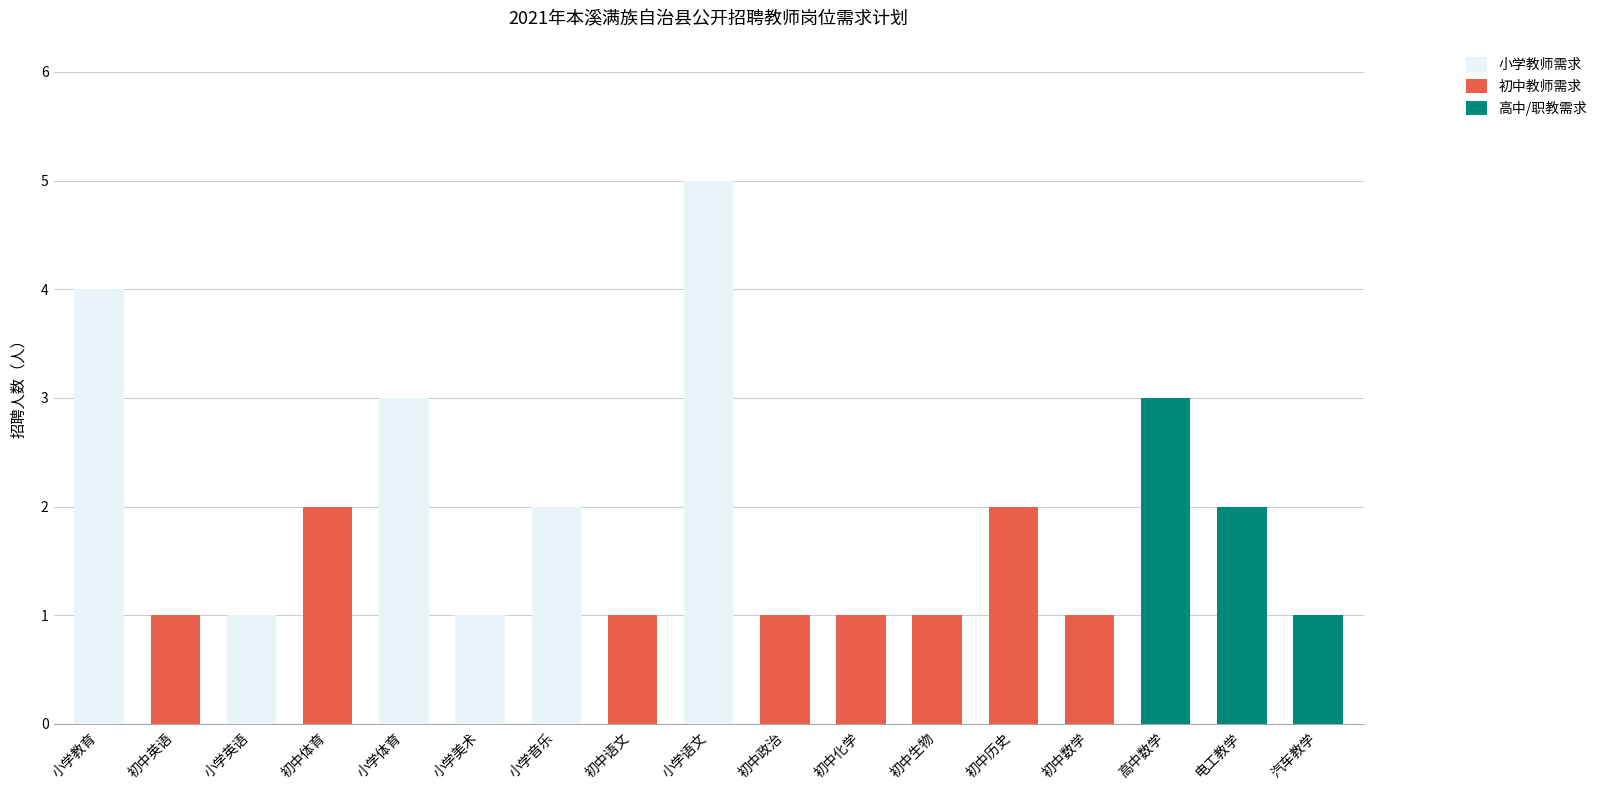

At which category is the sum across all series the highest?

小学语文